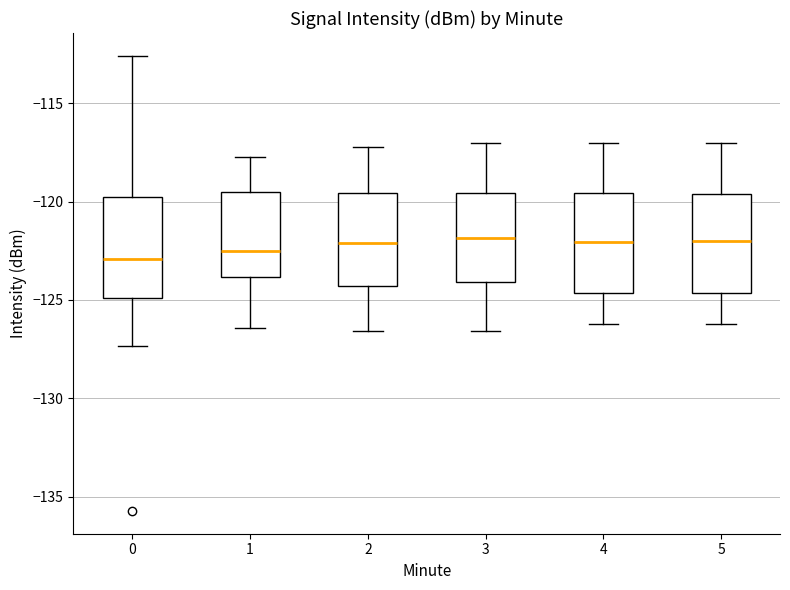

Where is the lower edge of the box at x = 2 on the y-axis? The values are not printed on the chart, so give them approximately, as read against the axis.

-124.5